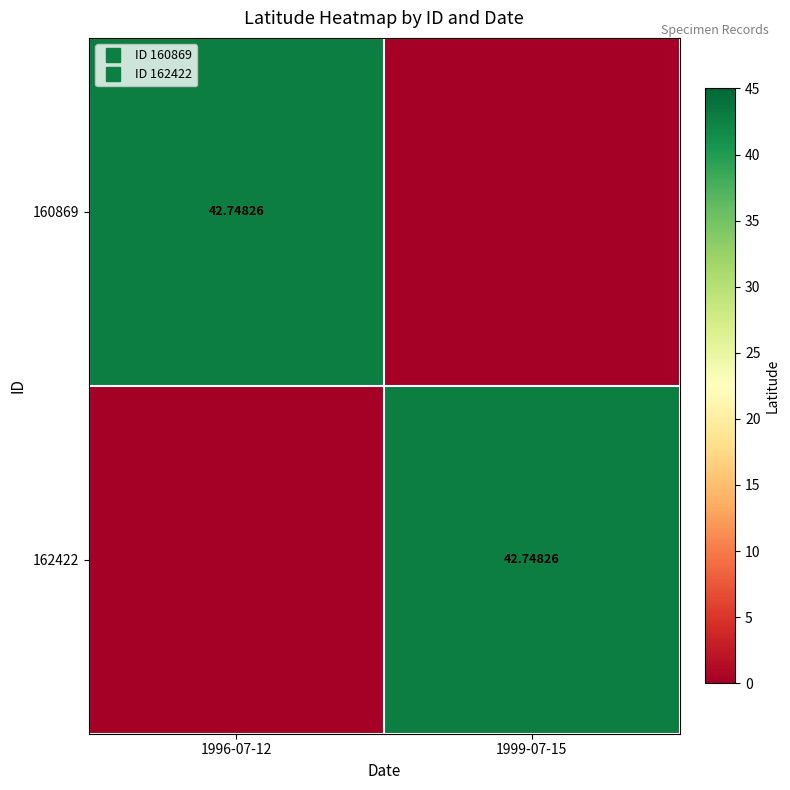

At which label does 162422 first exceed 42?

1999-07-15